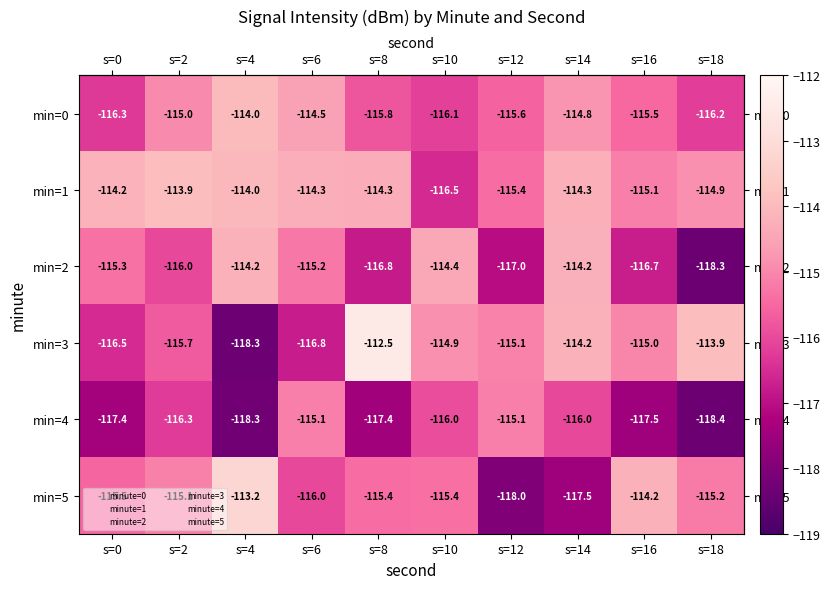

At which label does min=4 reach its minimum?

s=18